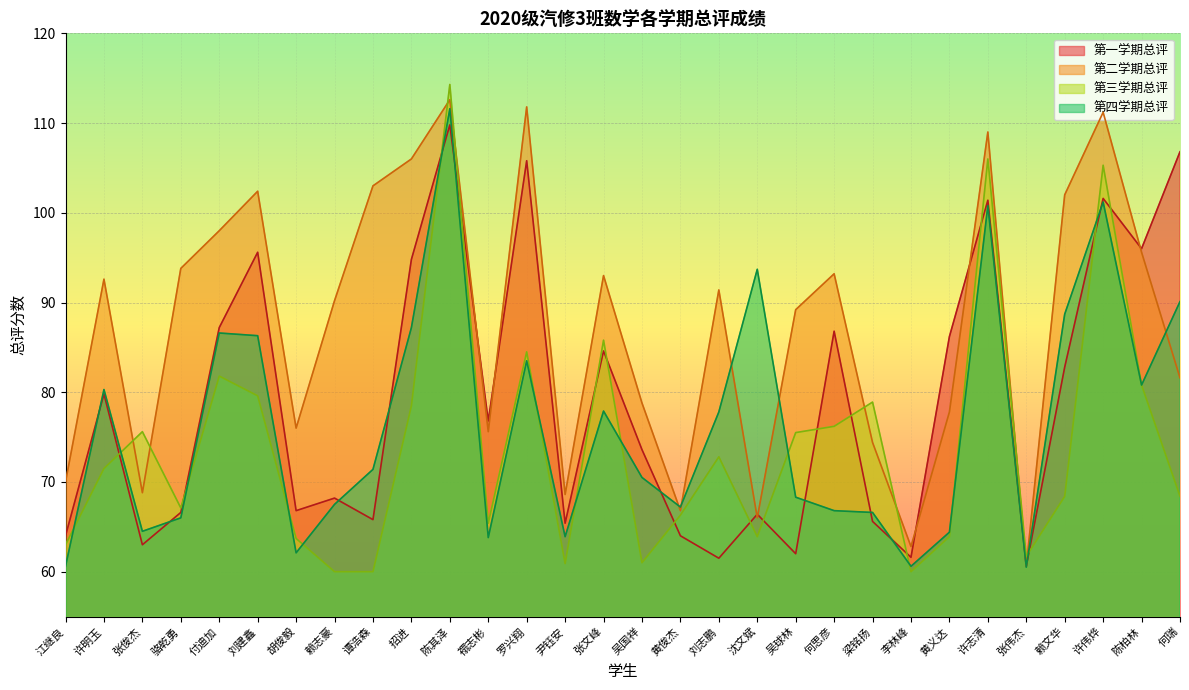

What are all the series names shown in the legend?

第一学期总评, 第二学期总评, 第三学期总评, 第四学期总评